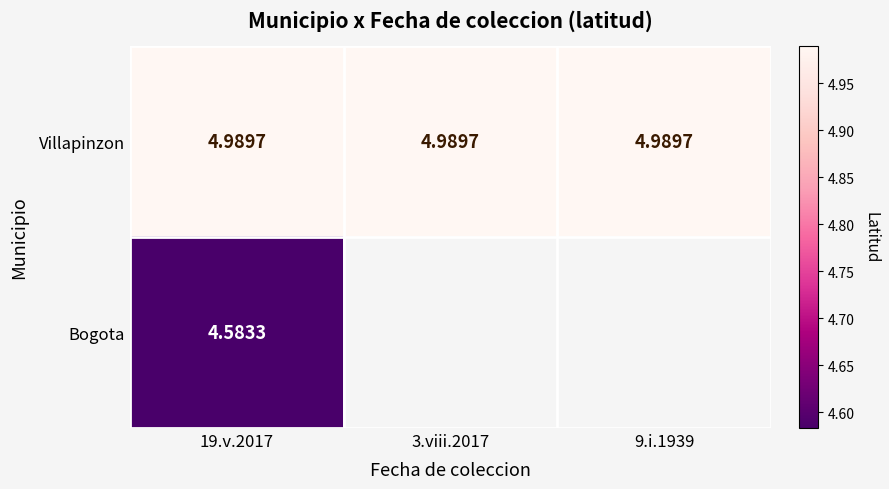

The Villapinzon series shows 6.6 at 3.viii.2017. True or false?

False